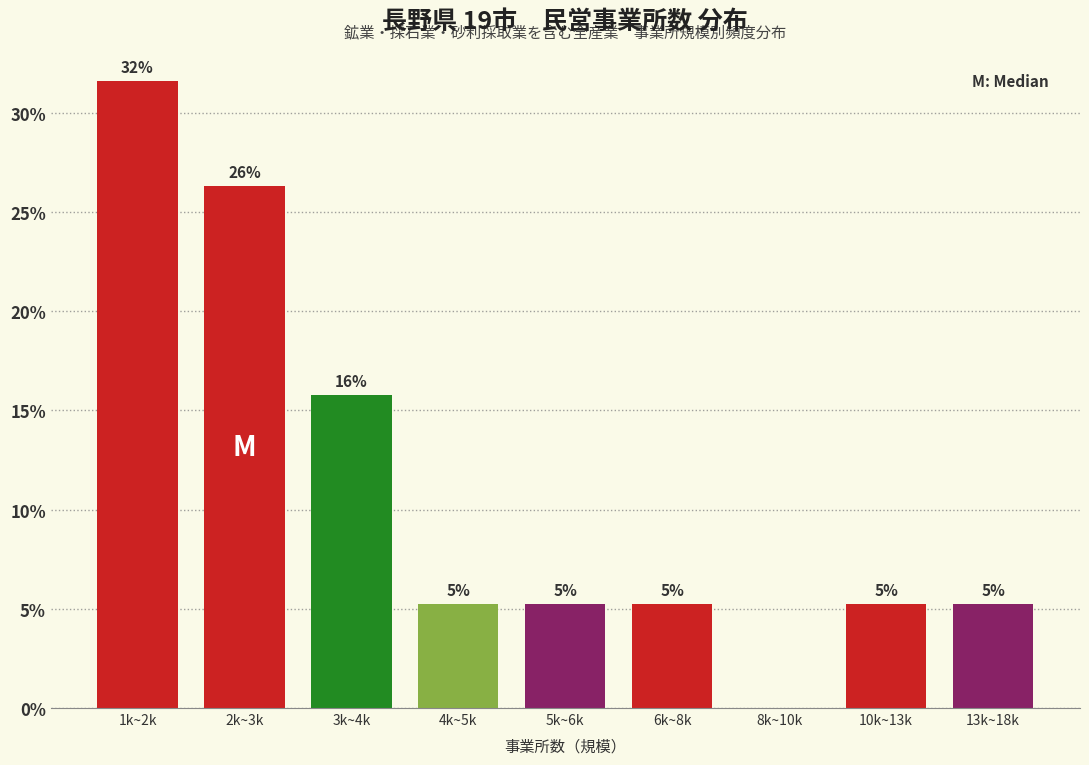

Are the bars horizontal?

No